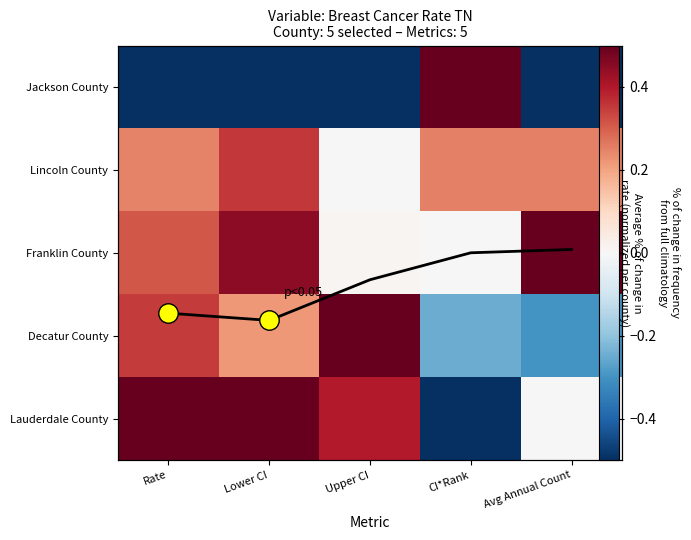

The Jackson County series shows 0.8 at CI*Rank. True or false?

False